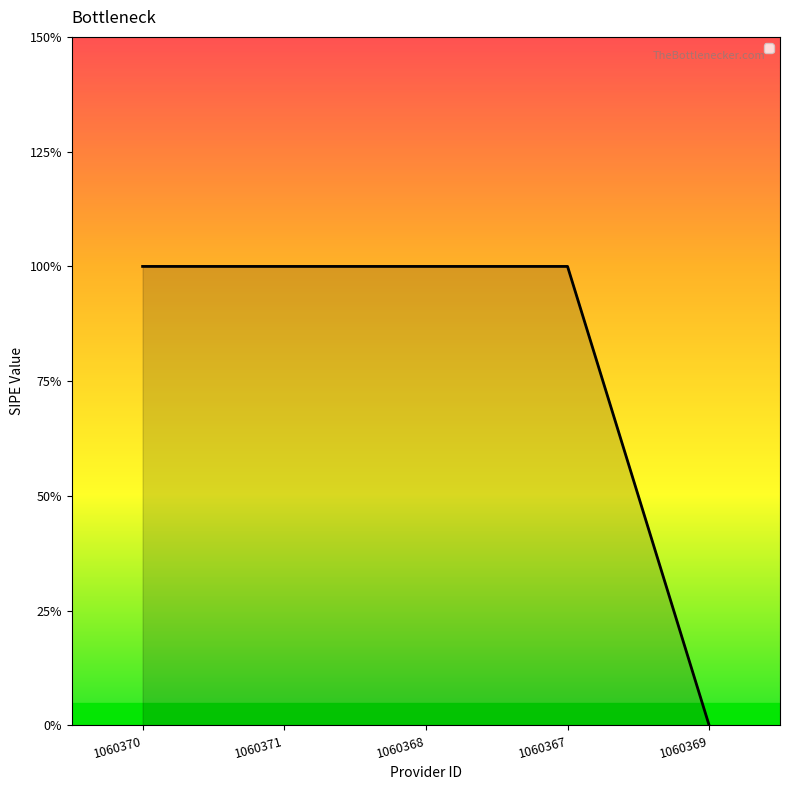

True or false: there are more than 0 points higher than both neighbors.

False